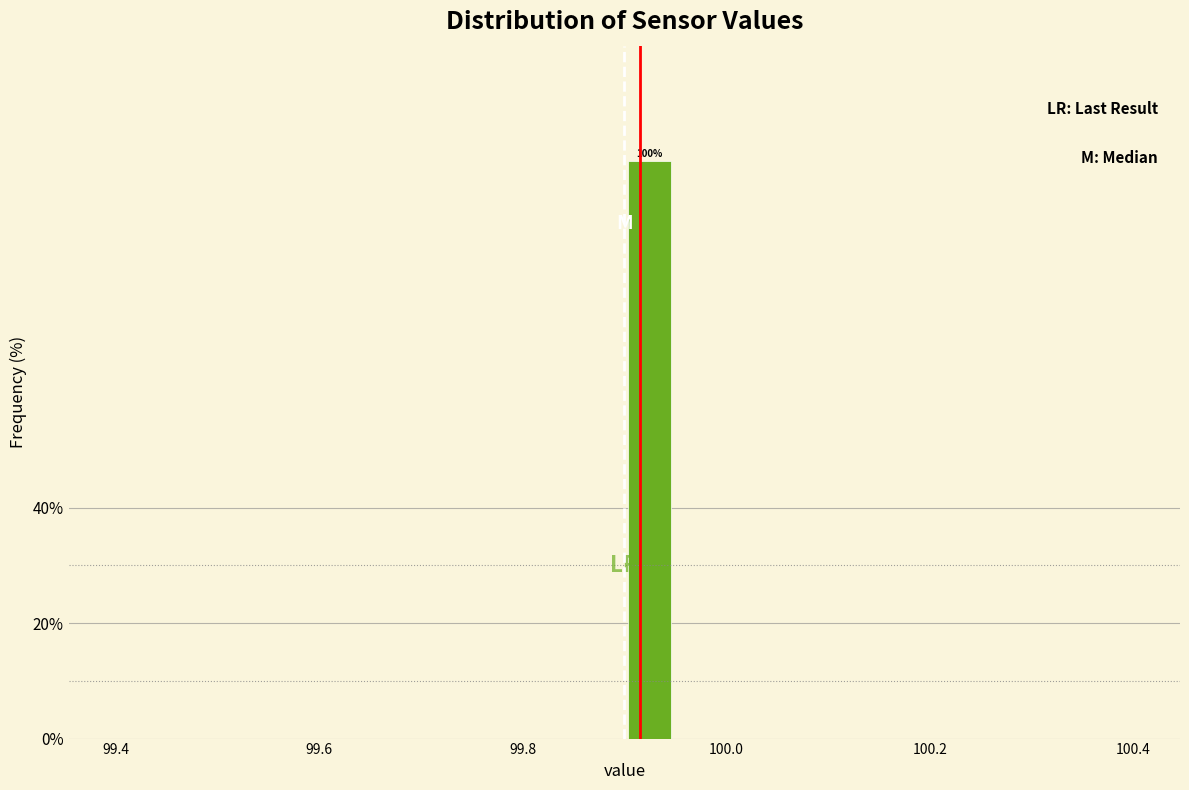

Read against the x-axis, roughly where is the centre of the tallest bar?

99.92